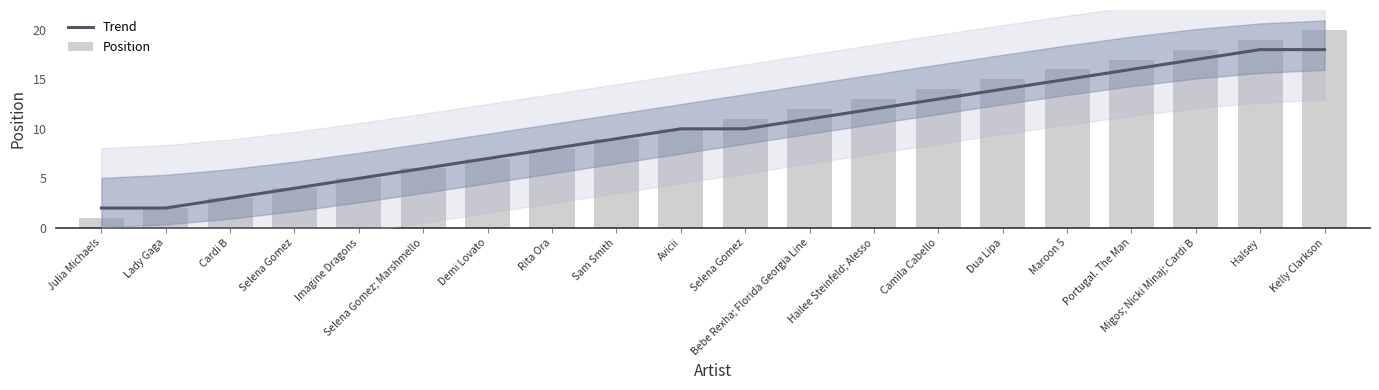

What is the sum of the Position values at Kelly Clarkson and Portugal. The Man?

37